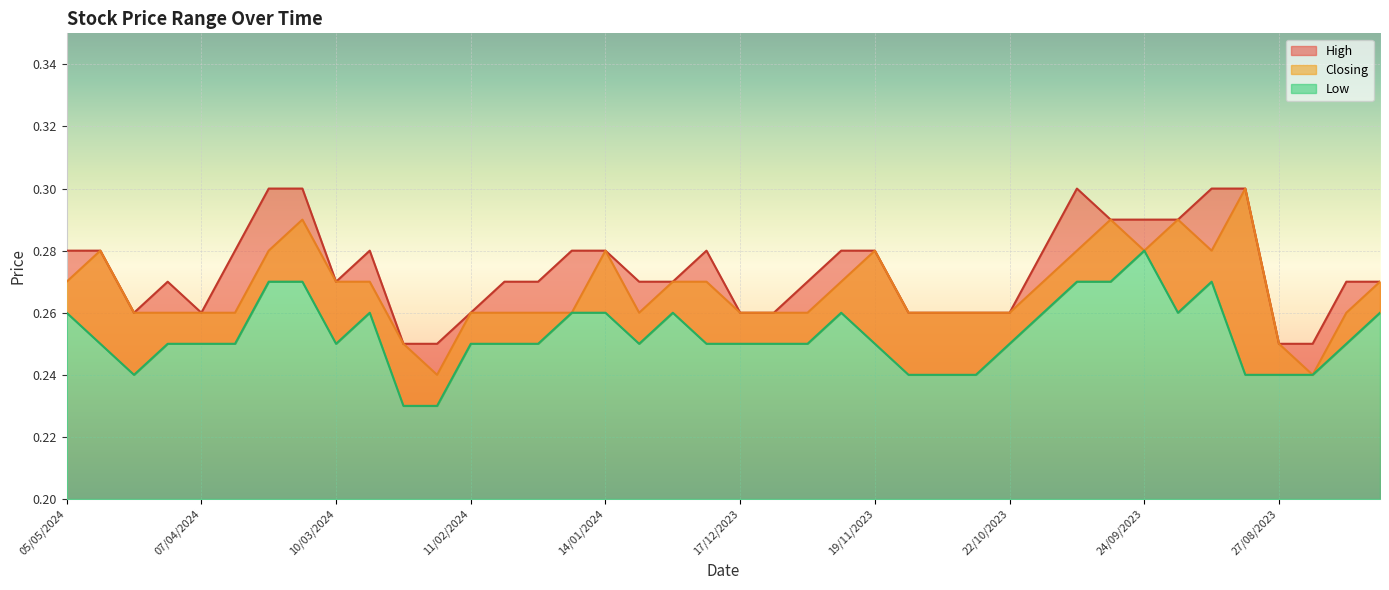

What is the maximum value shown in the chart?

0.3